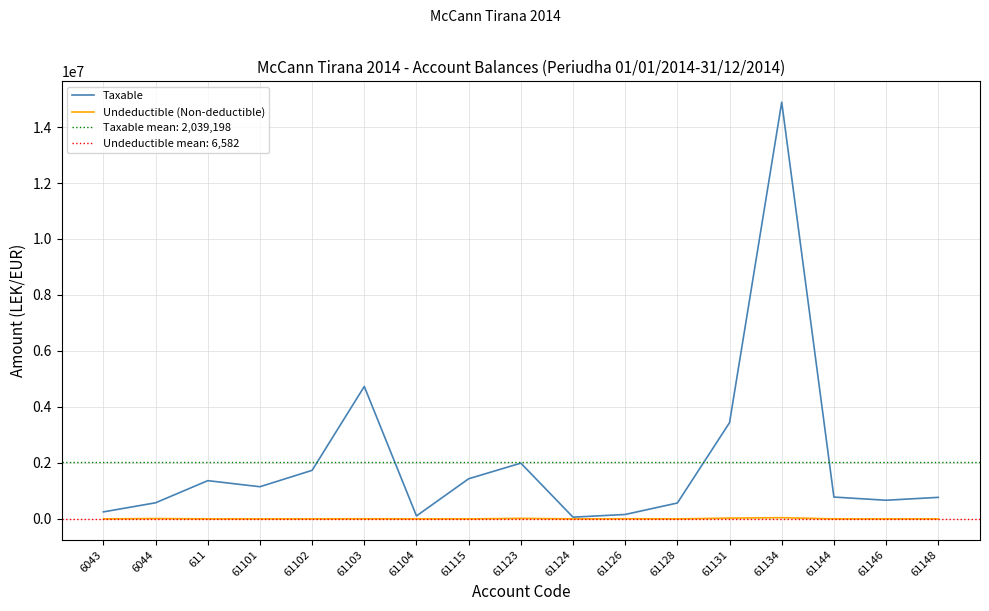

Which series changed the most between 6043 and 61126?

Taxable